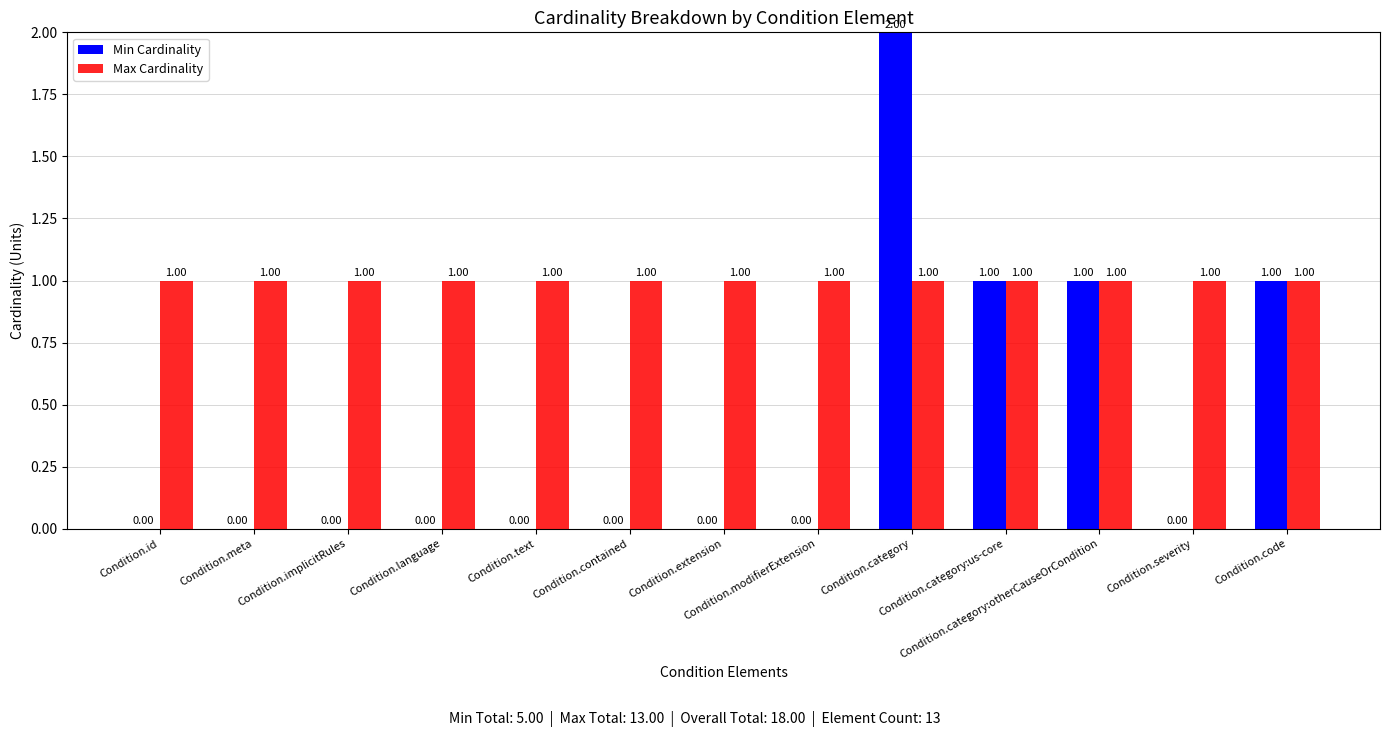

Reading right to left, list all the values displayed in this chart.

Min Cardinality: 1	0	1	1	2	0	0	0	0	0	0	0	0
Max Cardinality: 1	1	1	1	1	1	1	1	1	1	1	1	1